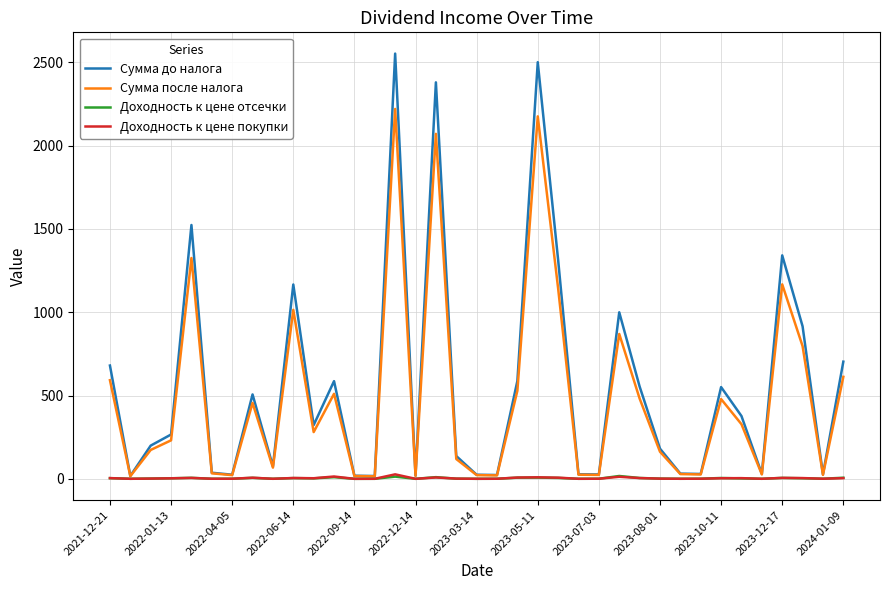

What is the maximum value shown in the chart?

2551.5